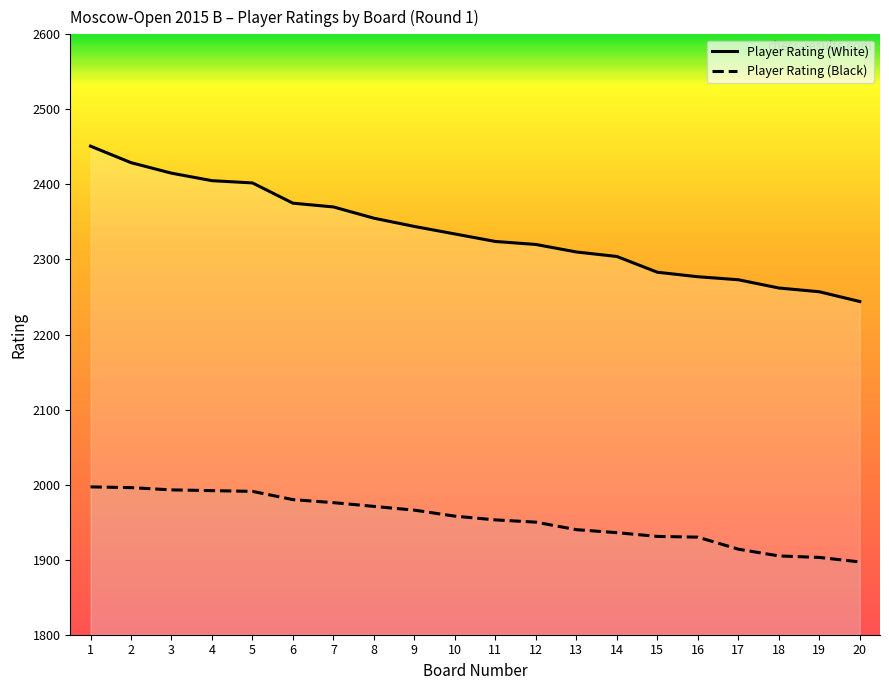

Reading left to right, extract all data points from this chart.

Player Rating (White): 2451	2429	2415	2405	2402	2375	2370	2355	2344	2334	2324	2320	2310	2304	2283	2277	2273	2262	2257	2244
Player Rating (Black): 1997	1996	1993	1992	1991	1980	1976	1971	1966	1958	1953	1950	1940	1936	1931	1930	1914	1905	1903	1897